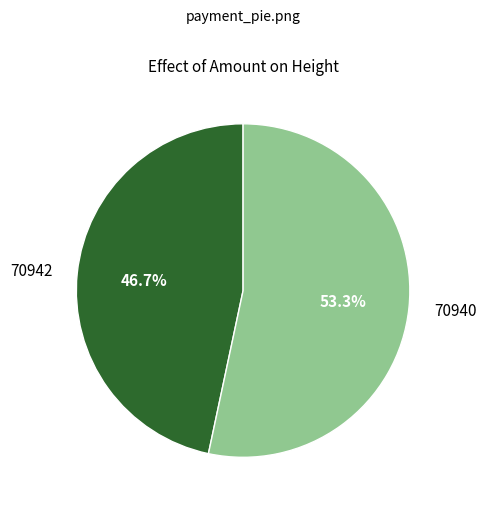

How many segments does this pie chart have?

2